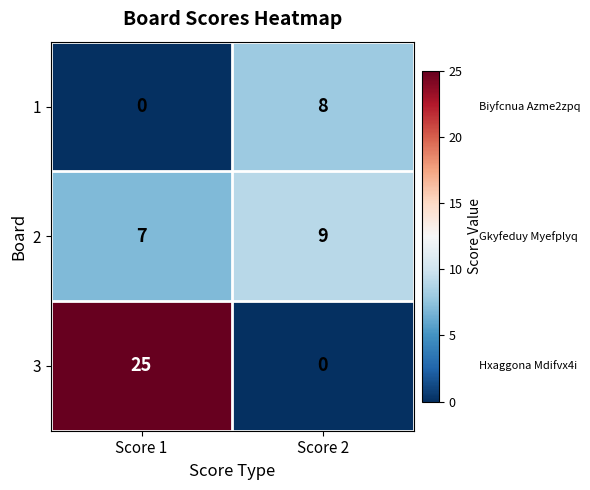

At Score 1, list the series in order from smallest to largest.

1, 2, 3